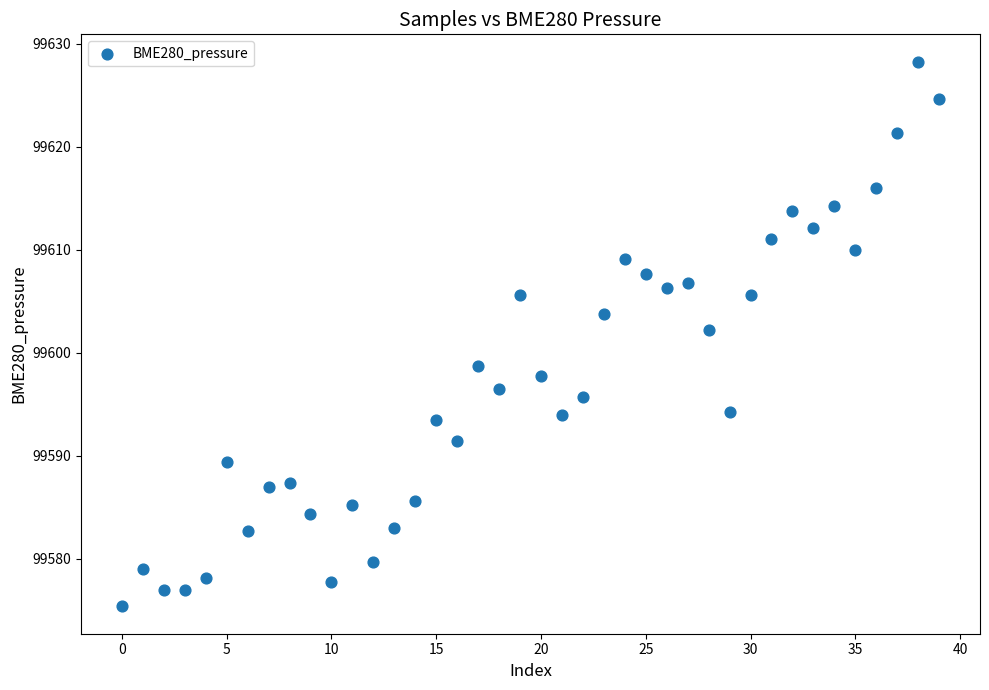

What Y value in the scatter plot is closest to 99601?

99602.2